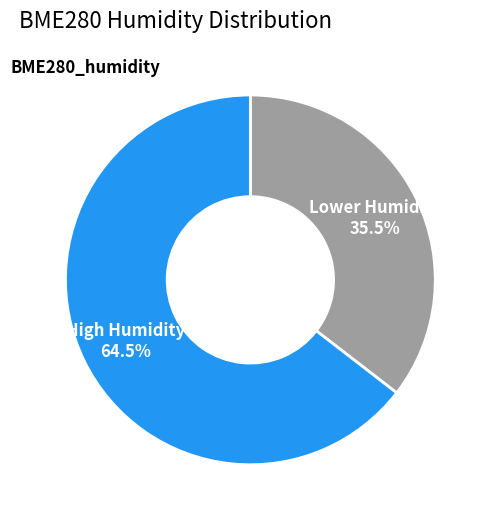

Does any single category account for the majority?

Yes